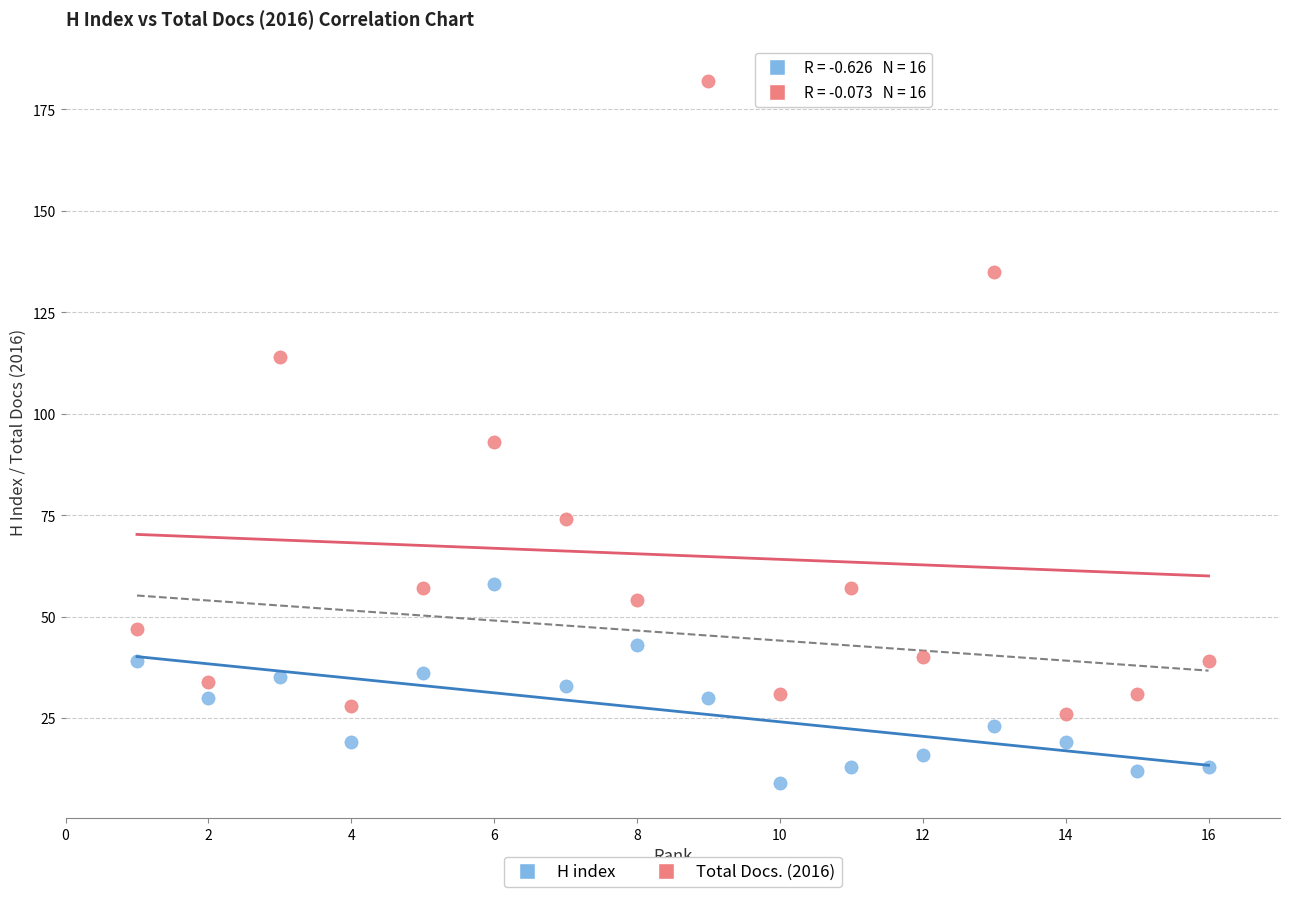

Which series reaches the maximum Y coordinate?

Total Docs. (2016)